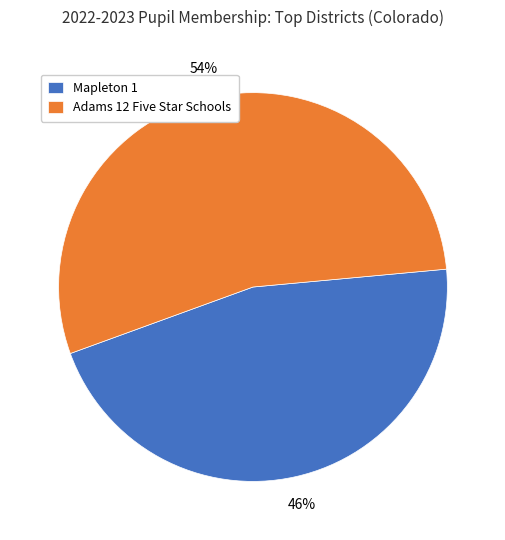

What percentage is the Mapleton 1 slice, to the nearest percent?

46%